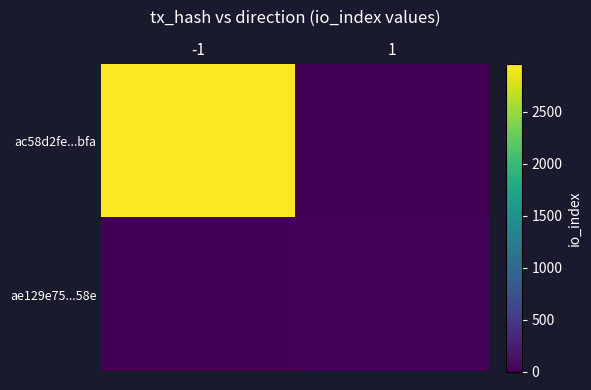

How many series are shown in this chart?

2